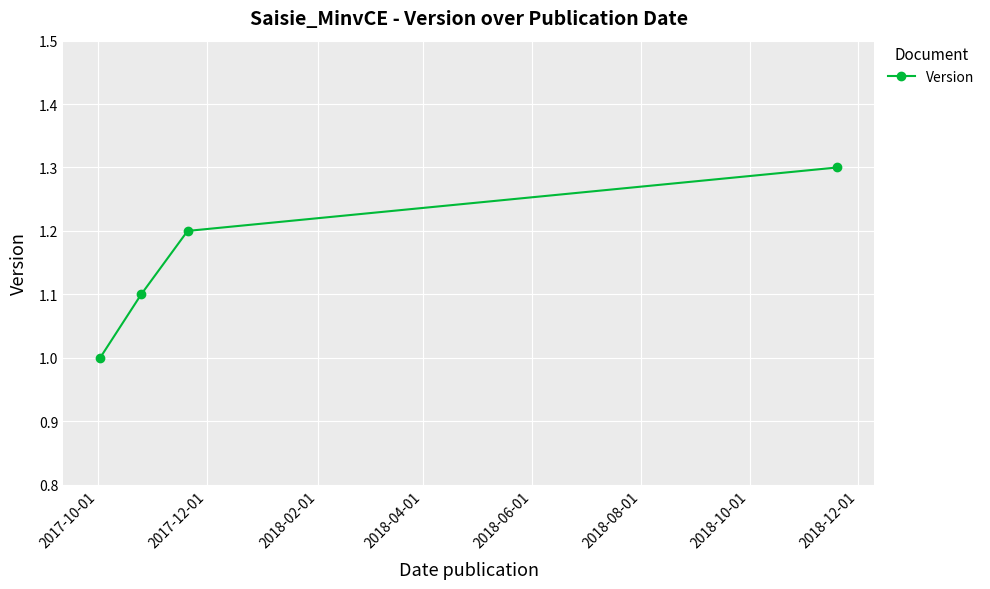

True or false: the data has more than 0 interior local peaks.

False